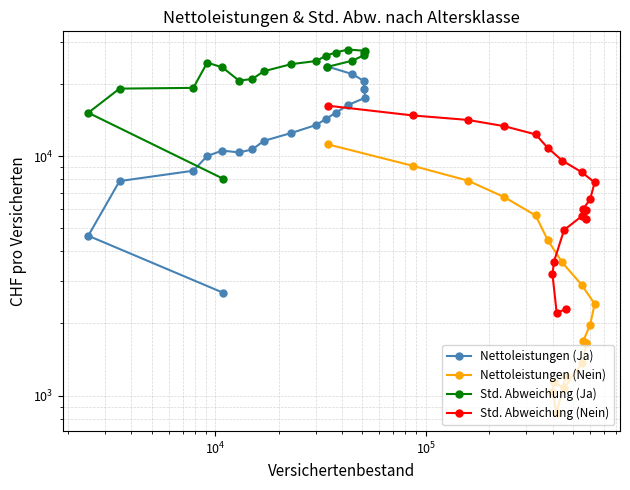

Is it true that Std. Abweichung (Nein) equals 2323.4 at 8?

False